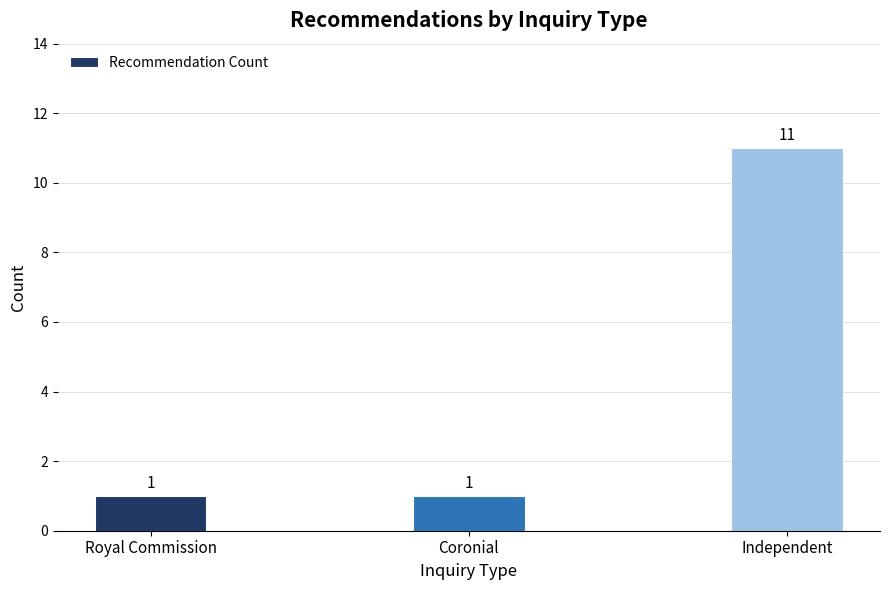

Which has a higher value, Royal Commission or Independent?

Independent